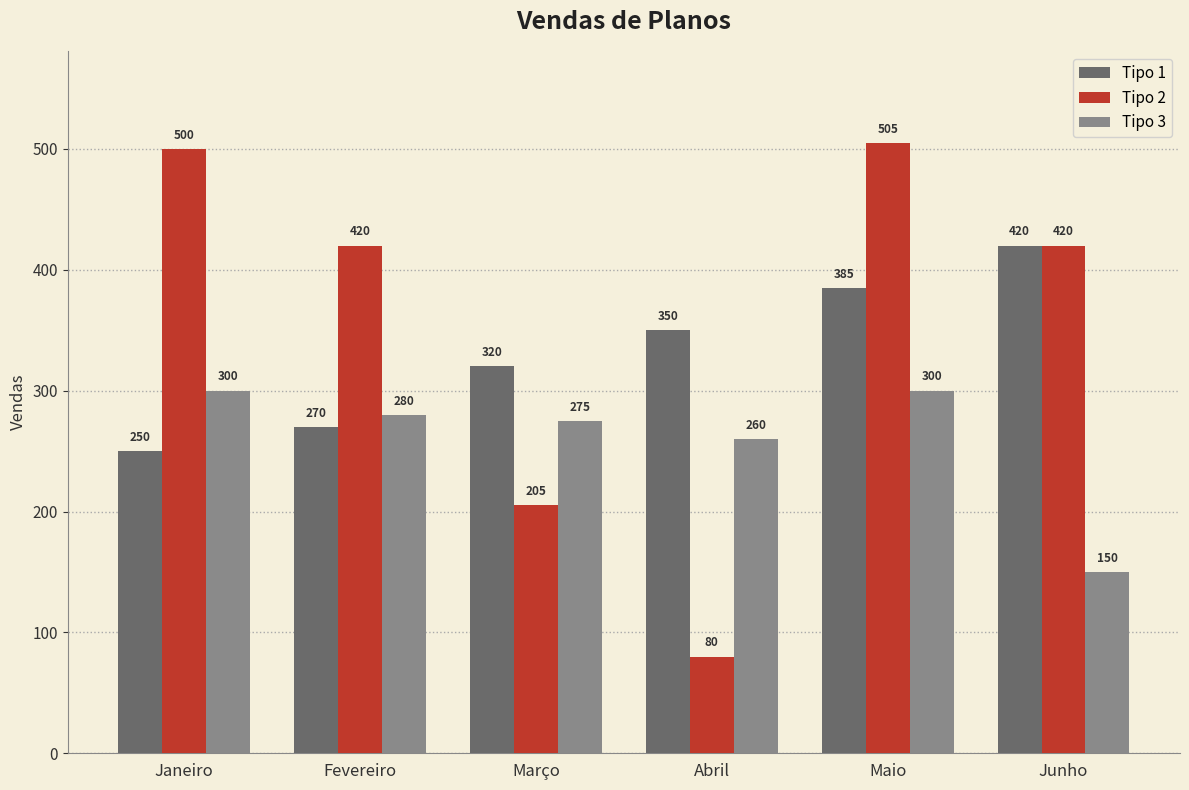

What are all the series names shown in the legend?

Tipo 1, Tipo 2, Tipo 3